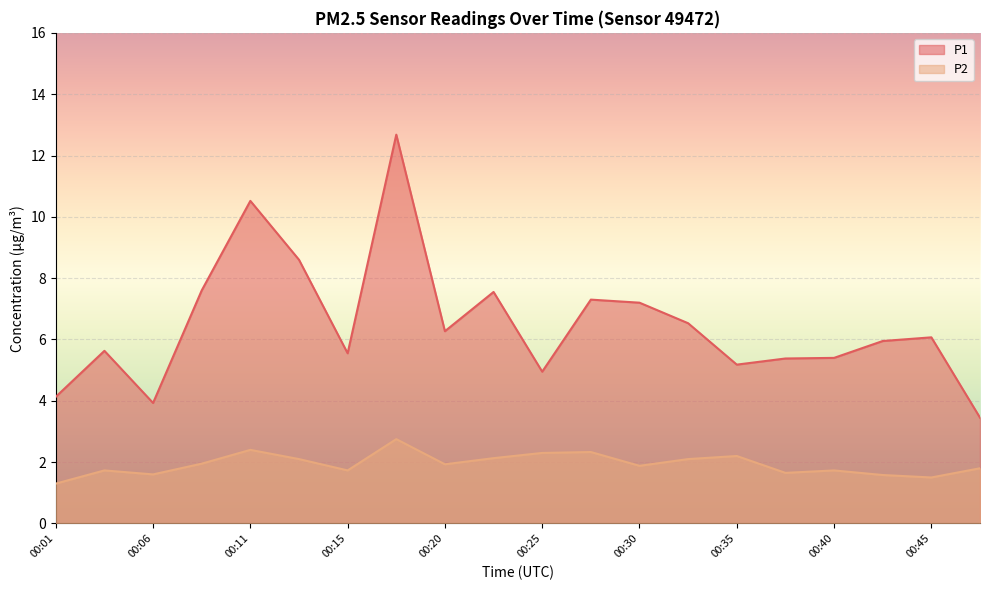

Which label corresponds to the largest value in the chart?

00:18